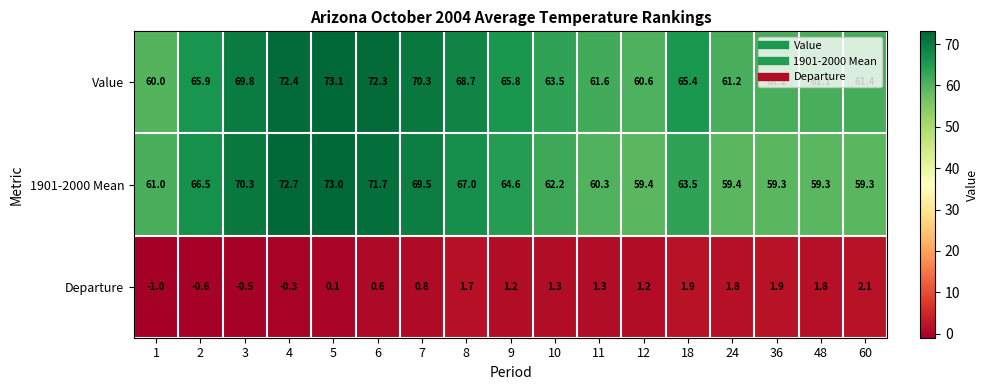

Which series has the largest range (max minus min)?

1901-2000 Mean